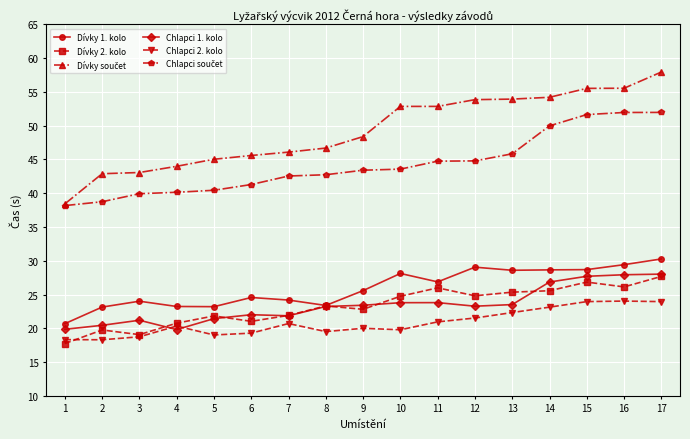

At how many categories does at least one series exceed 51?

8